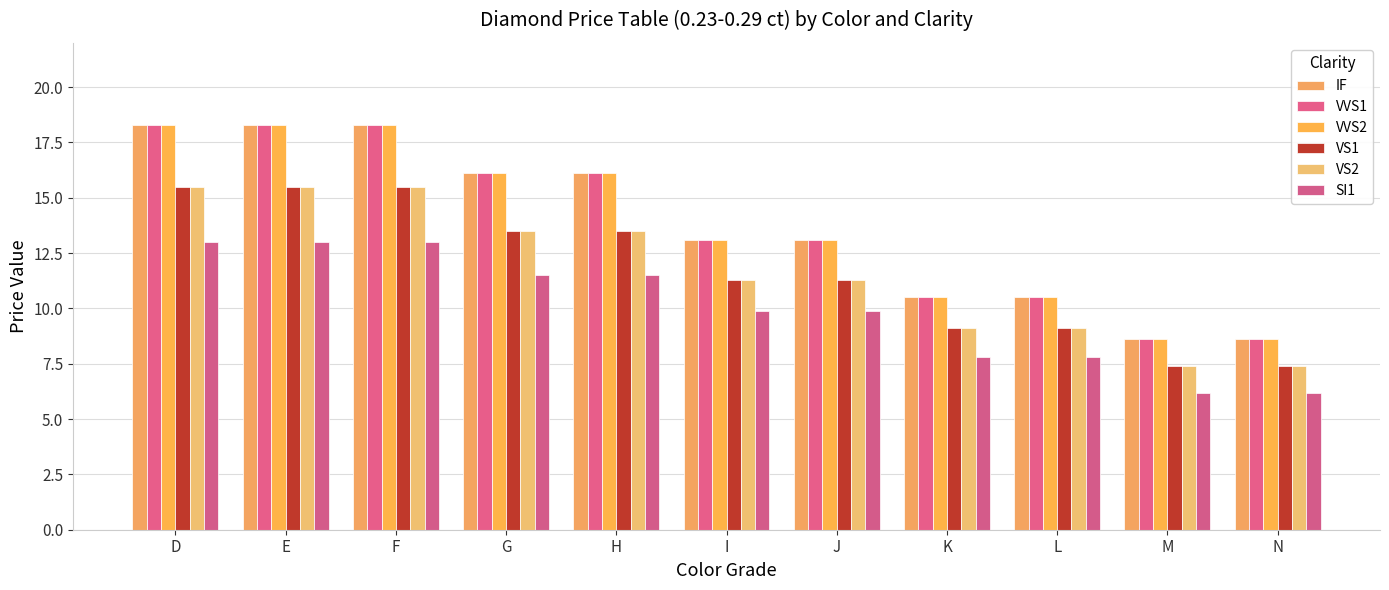

What is the value of the VVS2 bar at the 3rd from the left?

18.3